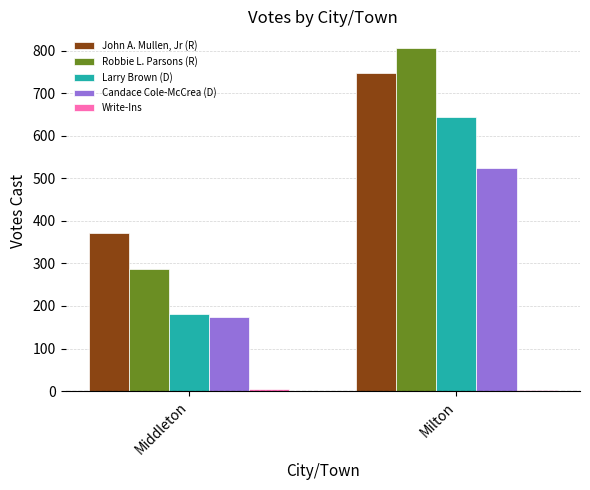

How many Robbie L. Parsons (R) values are between 286 and 805?

2